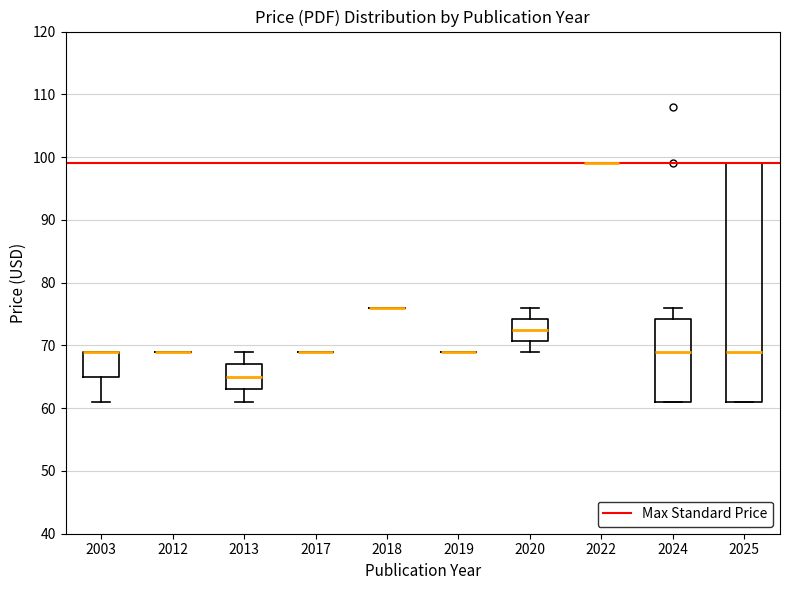

Comparing the boxes themselves (not the whiskers), which one is the tallest?

2025